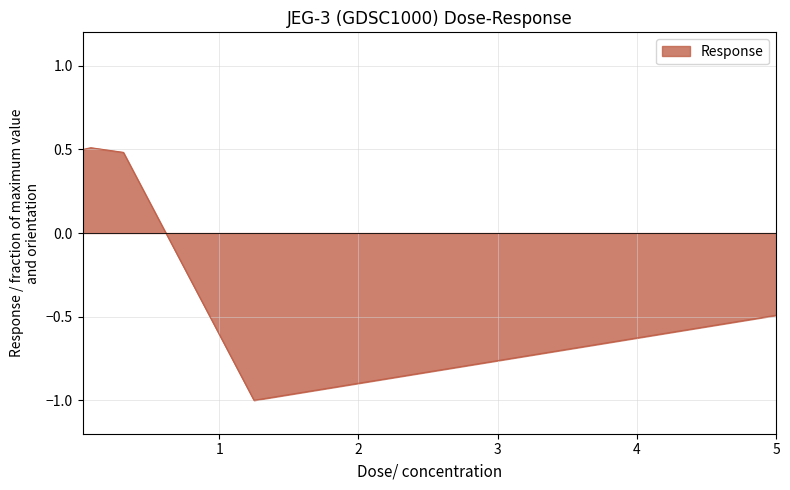

What is the maximum value shown in the chart?

0.5